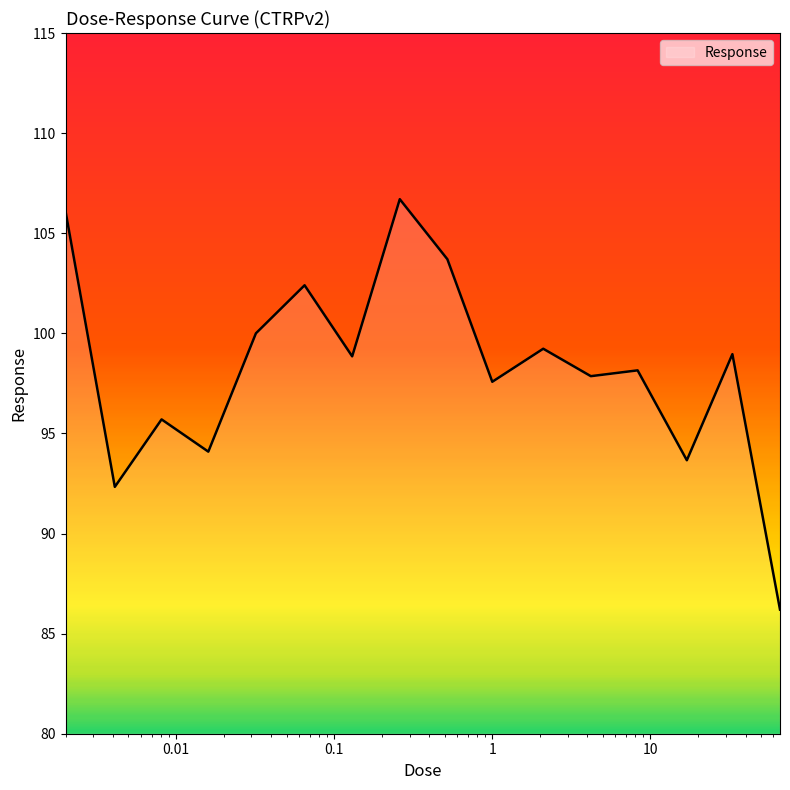

Does the chart display data point markers on the line(s)?

No